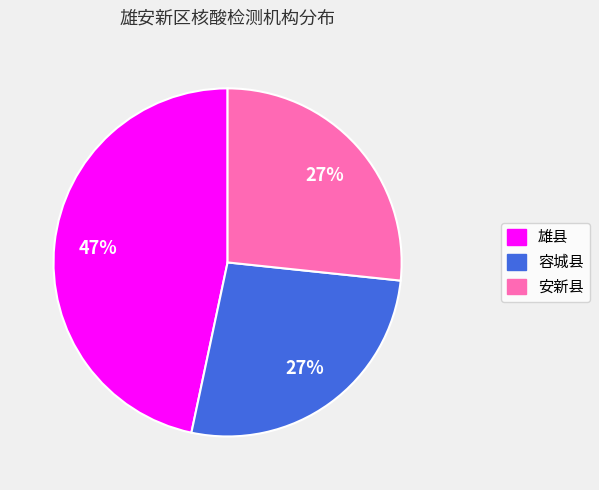

Approximately how many times larger is the value at 容城县 compared to 雄县?

0.6